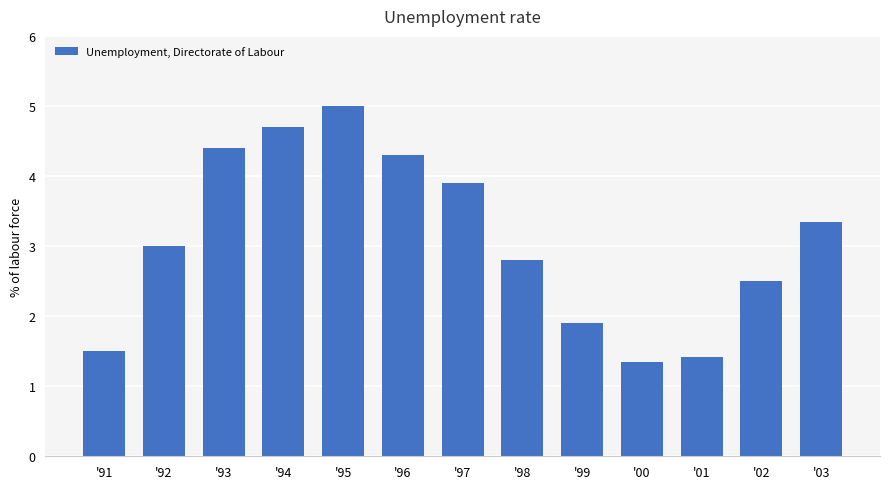

What is the label of the 6th bar from the left?

'96